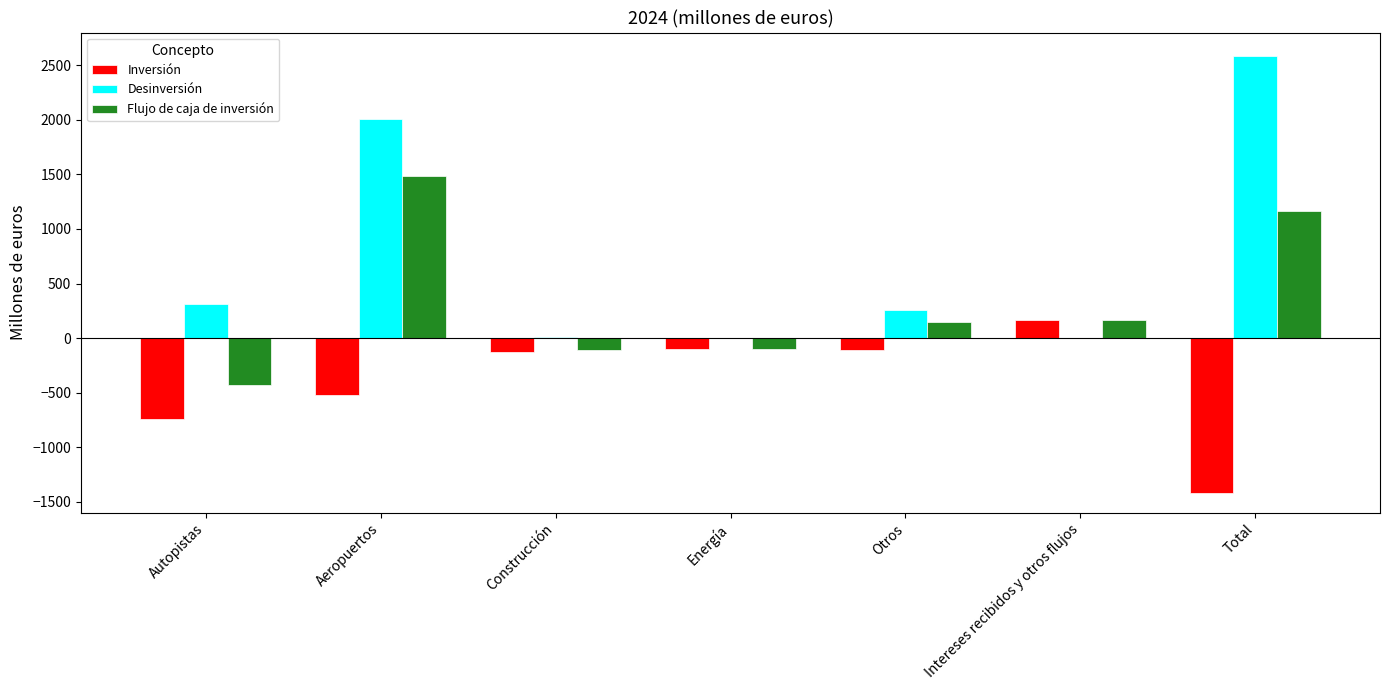

The Flujo de caja de inversión series shows 147 at Otros. True or false?

True